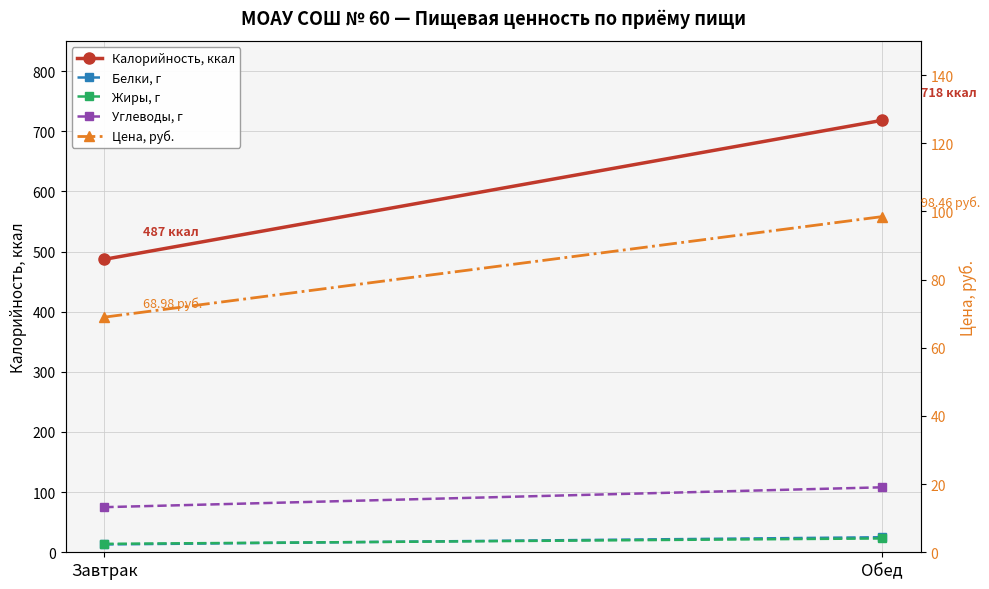

Which series has the widest spread of values?

Калорийность, ккал